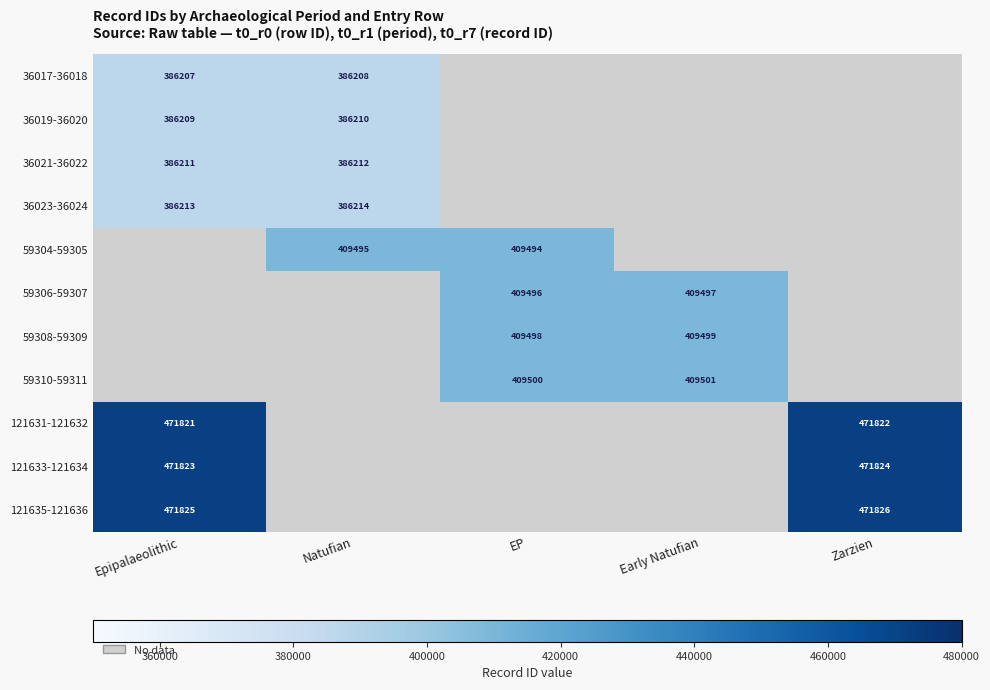

How many data points does each series have?

5